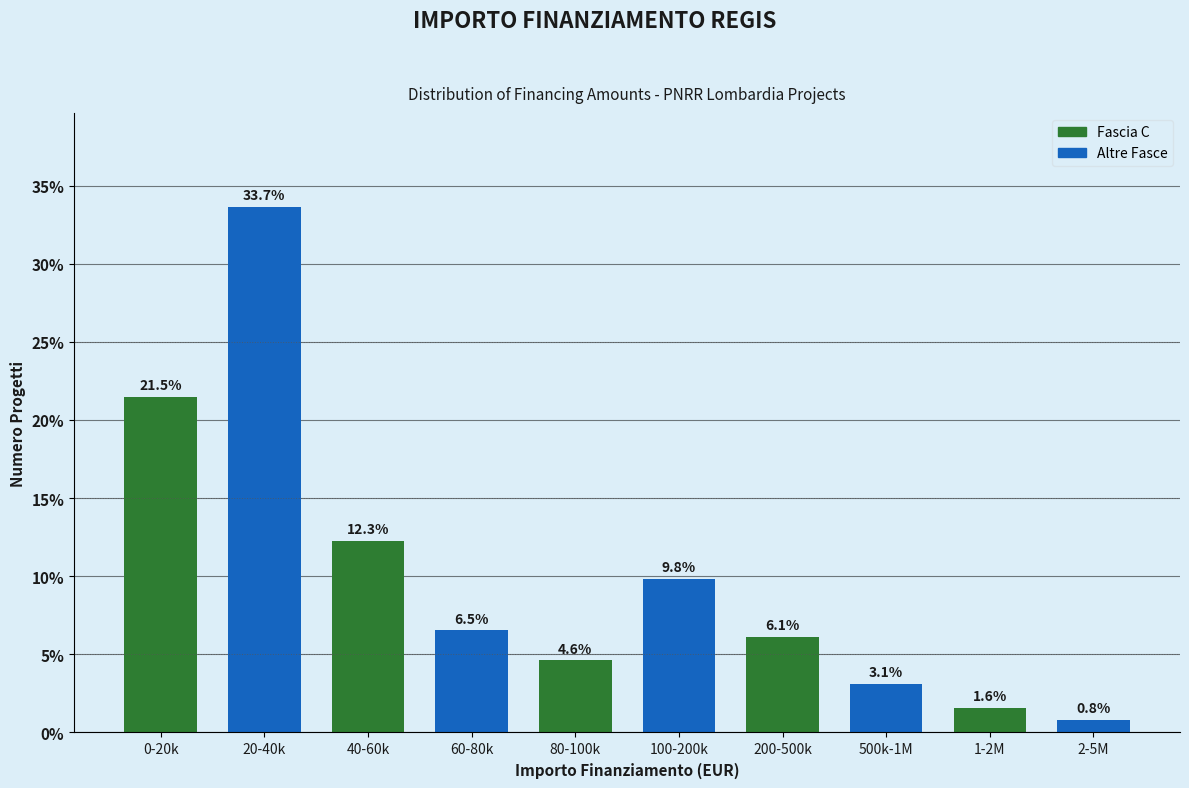

Reading left to right, extract all data points from this chart.

0-20k=21.5	20-40k=33.7	40-60k=12.3	60-80k=6.5	80-100k=4.6	100-200k=9.8	200-500k=6.1	500k-1M=3.1	1-2M=1.6	2-5M=0.8